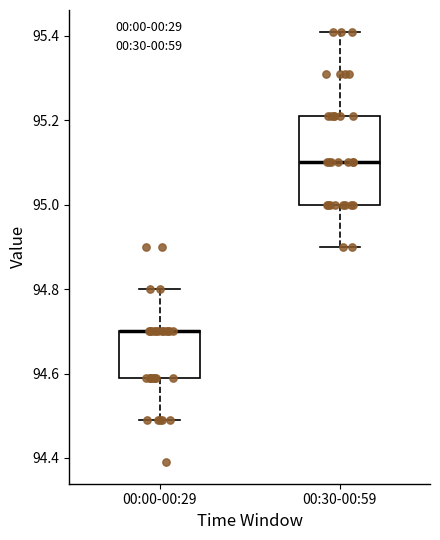

Where does the median line of the box for 00:30-00:59 sit on the y-axis? The values are not printed on the chart, so give them approximately, as read against the axis.

95.10